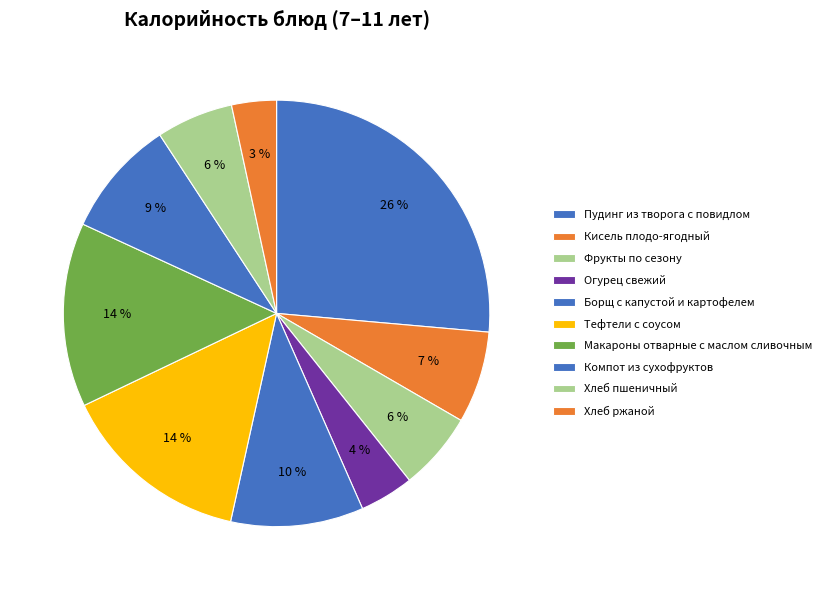

Rank the categories by value from highest to lowest.

Пудинг из творога с повидлом, Тефтели с соусом, Макароны отварные с маслом сливочным, Борщ с капустой и картофелем, Компот из сухофруктов, Кисель плодо-ягодный, Фрукты по сезону, Хлеб пшеничный, Огурец свежий, Хлеб ржаной